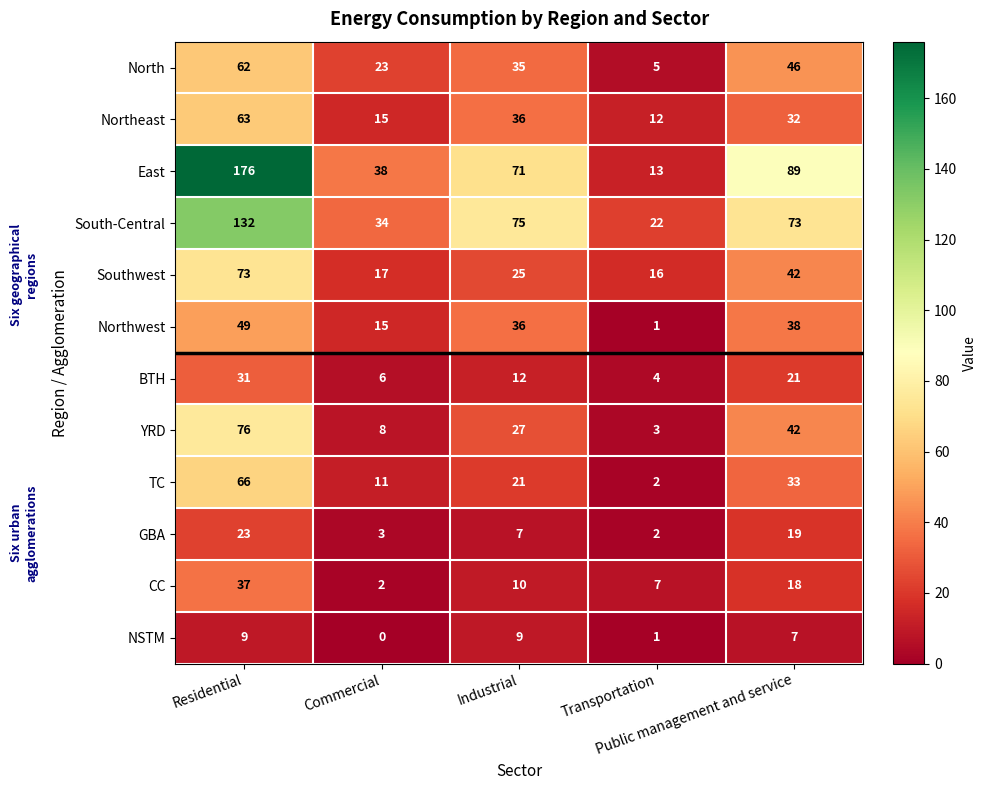

What is the sum of all TC values?

133